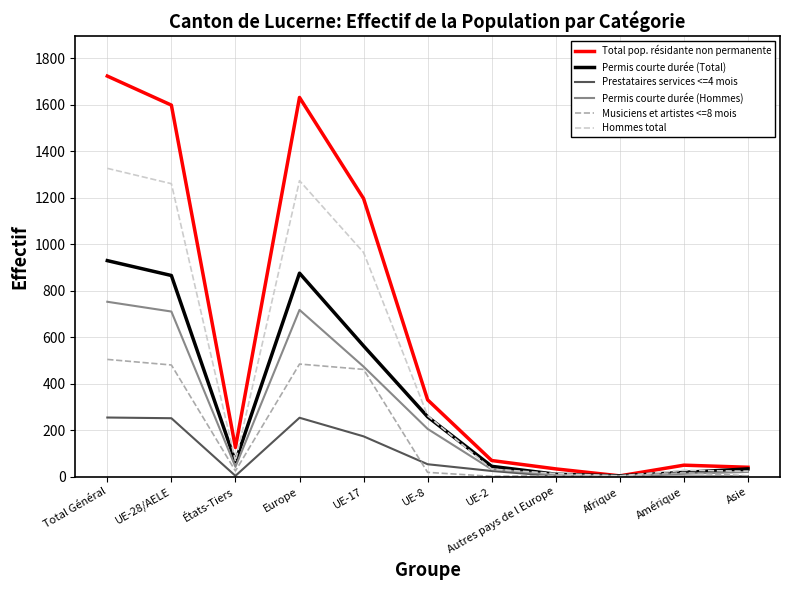

Does the chart have visible grid lines?

Yes